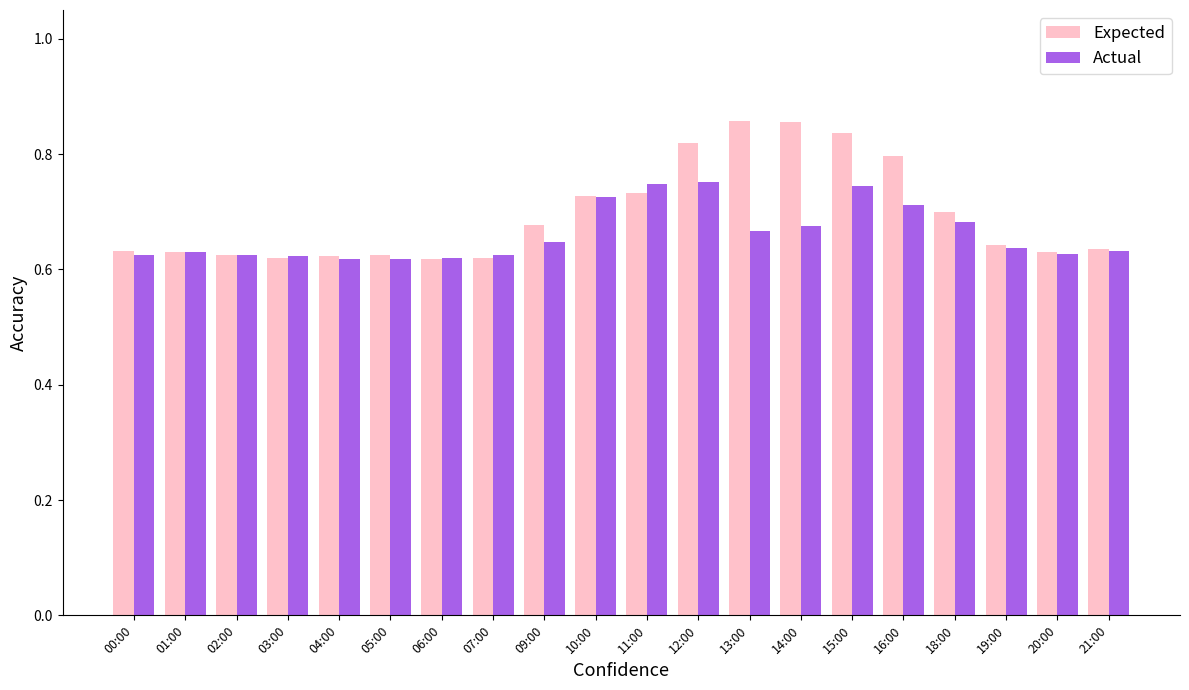

The value of Actual at 16:00 is 0.7. True or false?

True